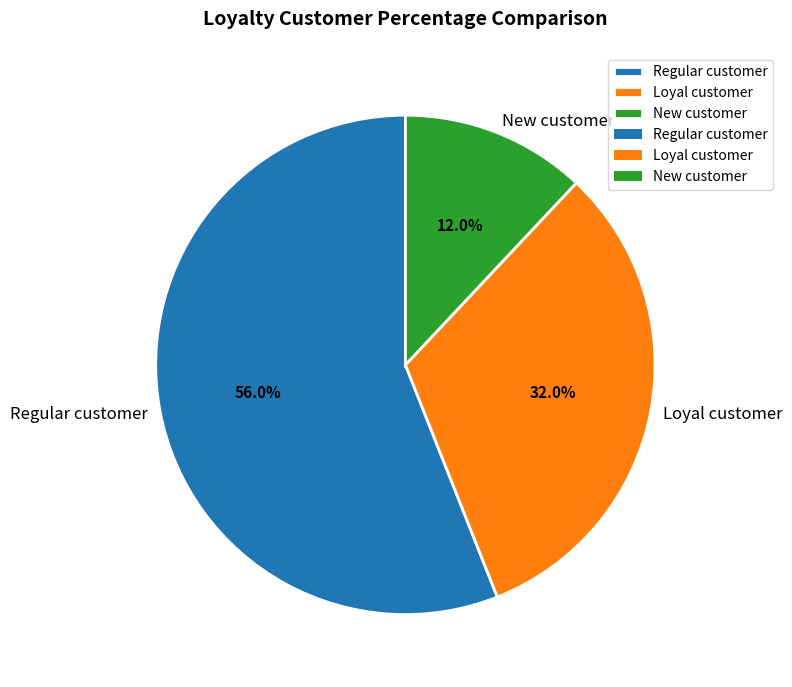

Combined, what portion of the pie is New customer and Loyal customer?

44.0%